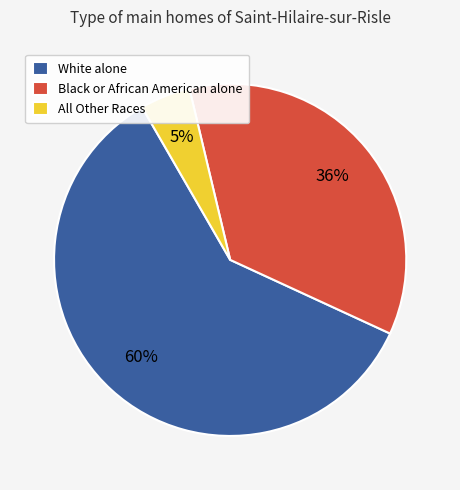

Between Black or African American alone and White alone, which is larger?

White alone